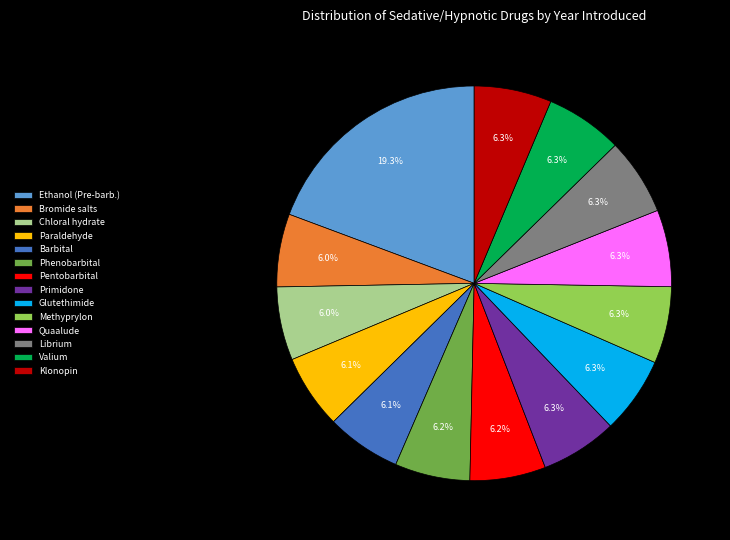

Does any single category account for the majority?

No